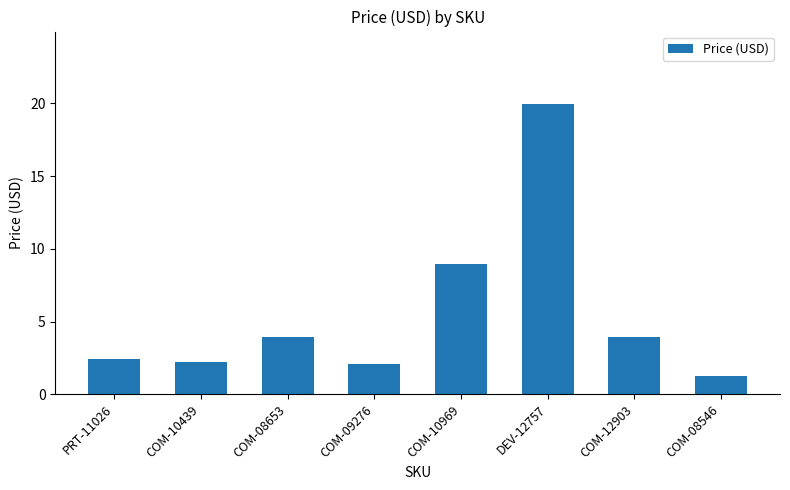

Between COM-08546 and PRT-11026, which is larger?

PRT-11026